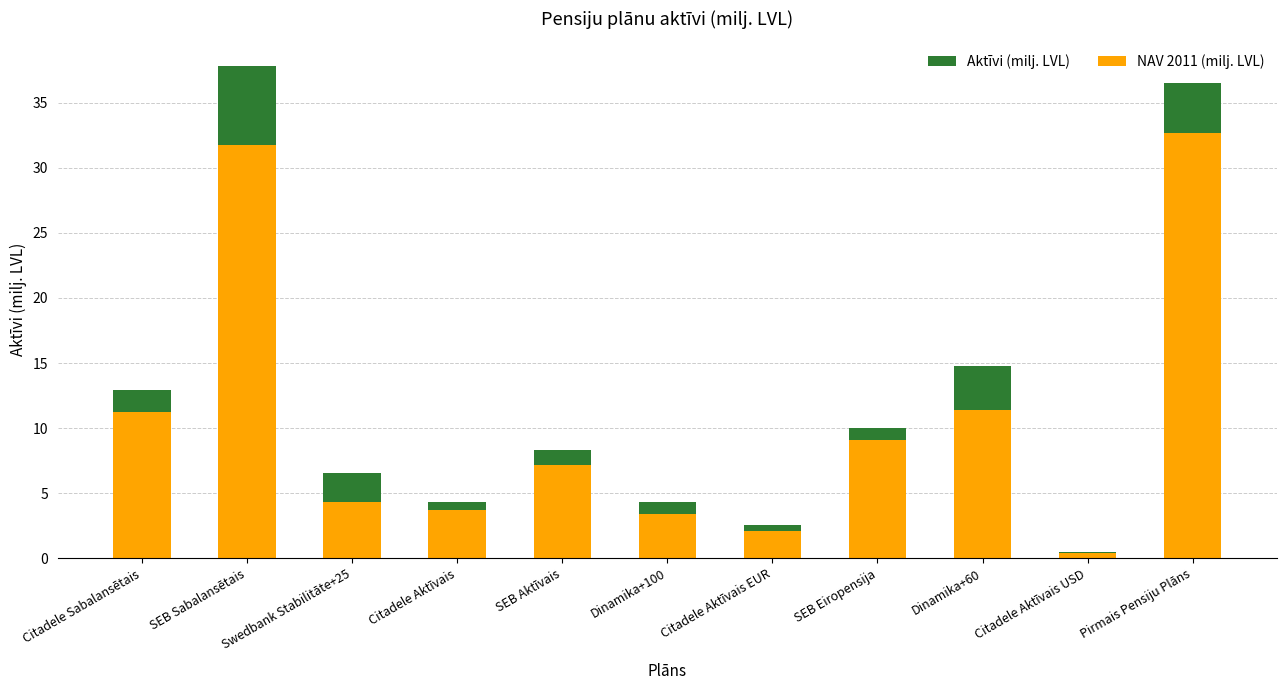

Which series has the largest range (max minus min)?

Aktīvi (milj. LVL)